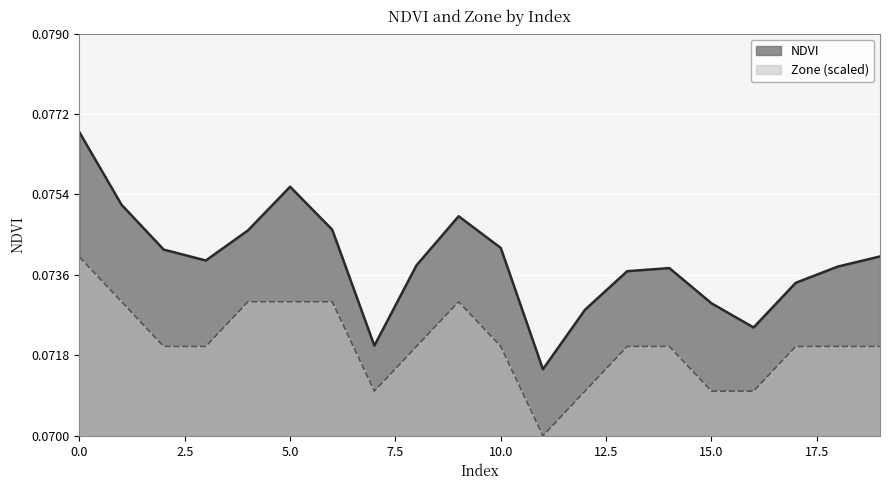

True or false: Zone and NDVI intersect in this chart.

False